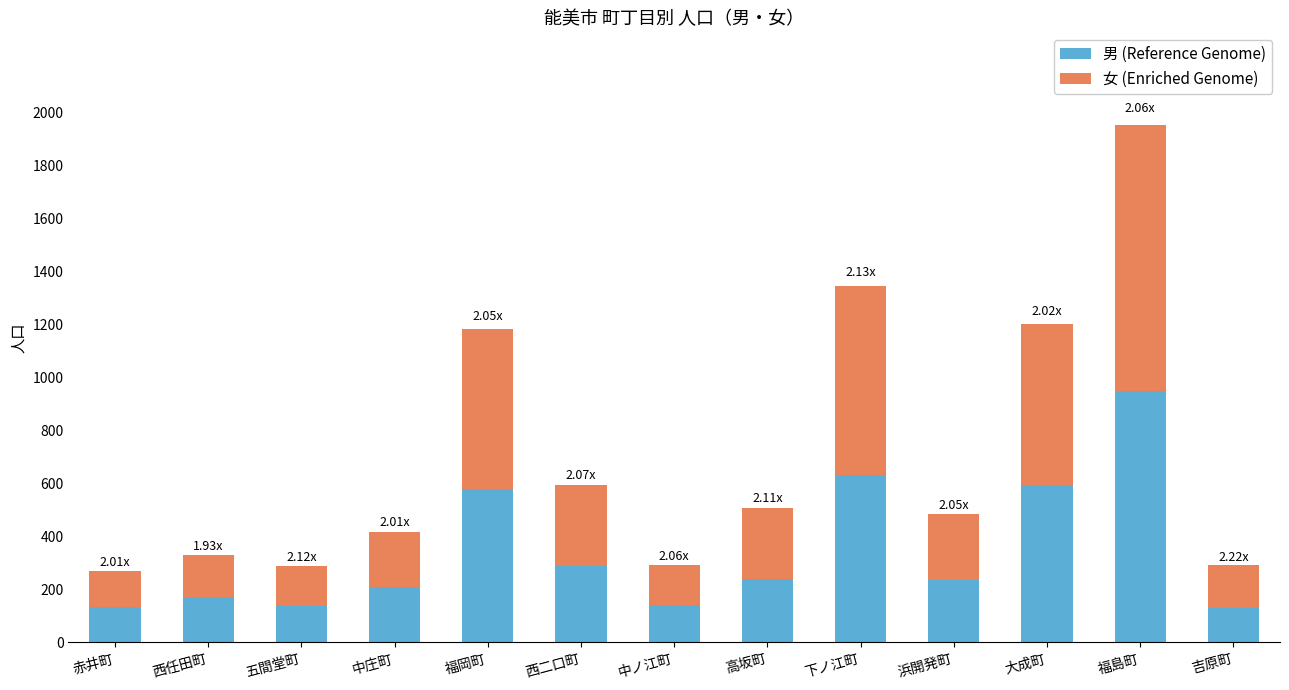

Where is 男 (Reference Genome) nearest to the value 539?

福岡町